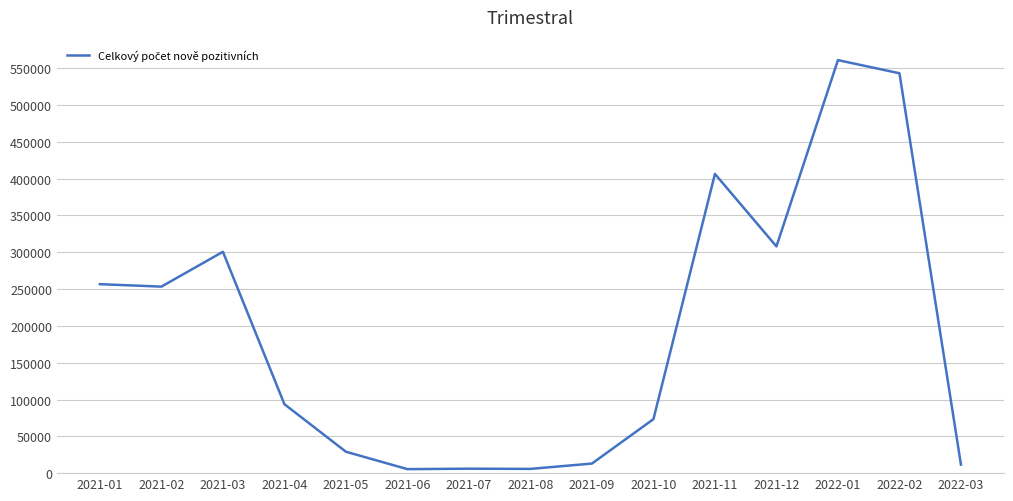

Where does the data first go above 93629?

2021-01